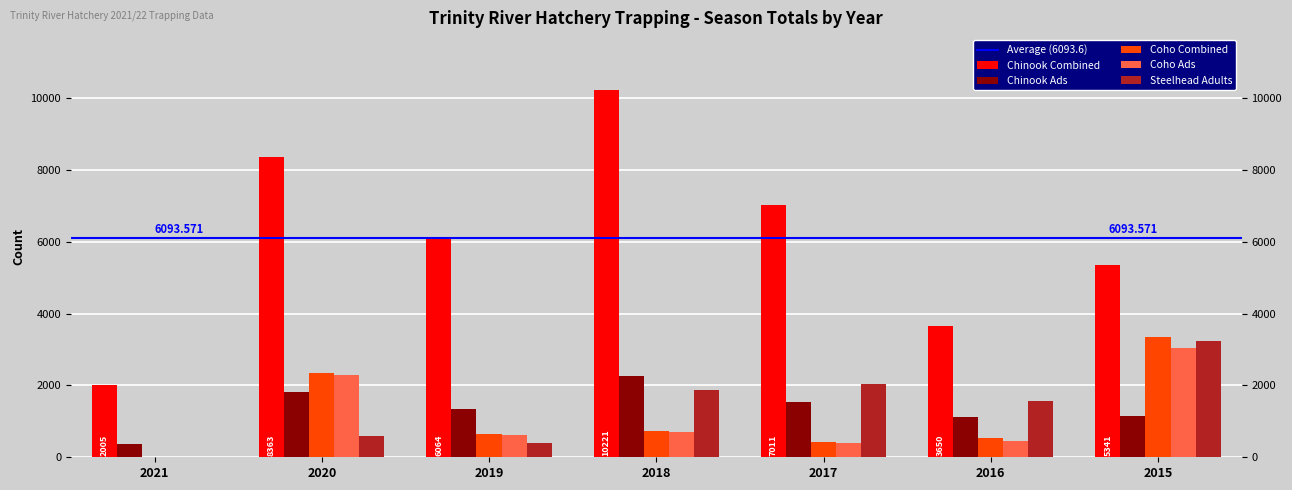

At which category does the chart reach its minimum across all series?

2021